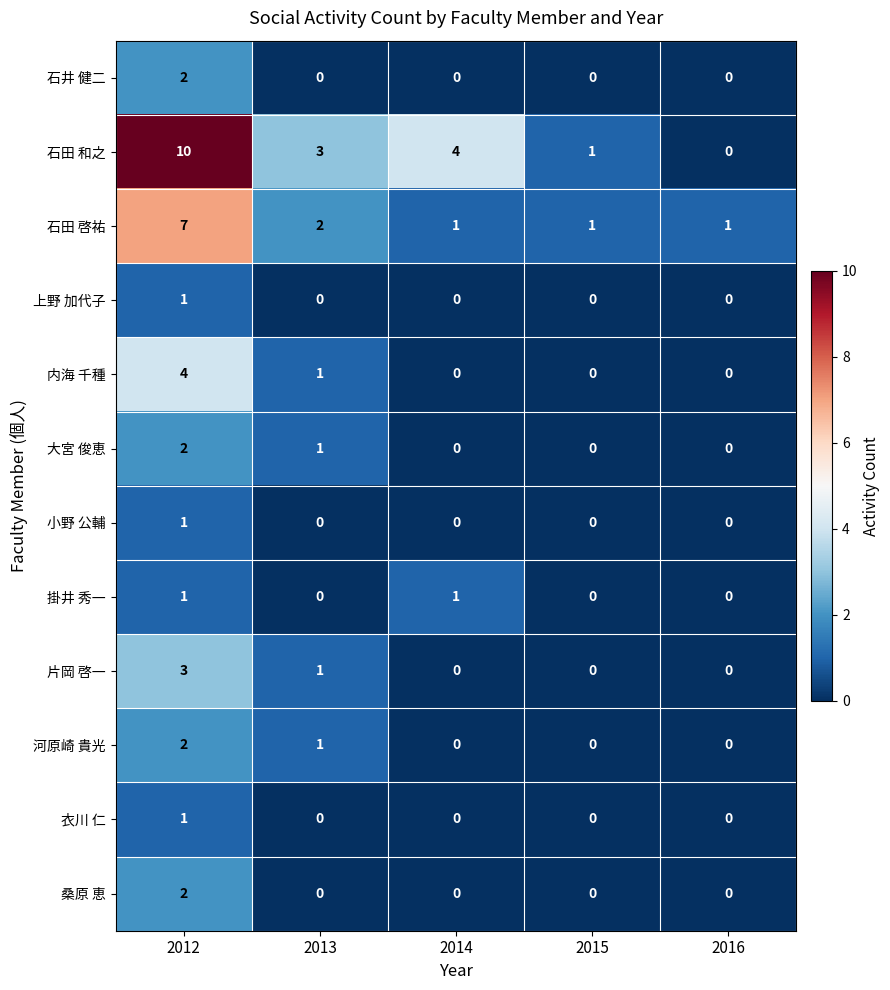

Between 2012 and 2015, which series saw the biggest shift?

石田 和之